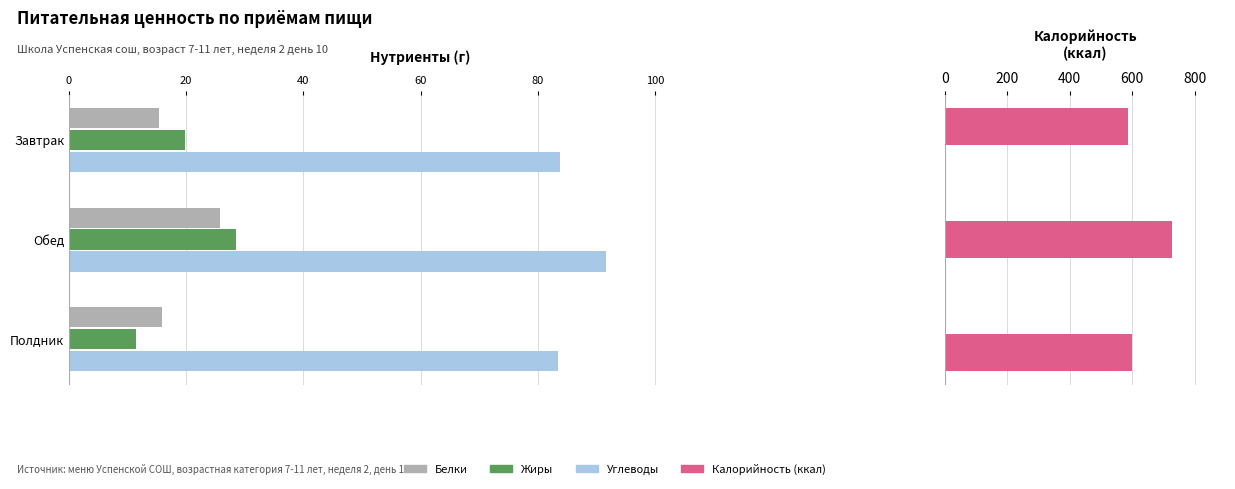

Reading left to right, extract all data points from this chart.

Белки: 15.4	25.7	15.9
Жиры: 19.8	28.5	11.4
Углеводы: 83.7	91.5	83.4
Калорийность: 587.3	726.1	599.6